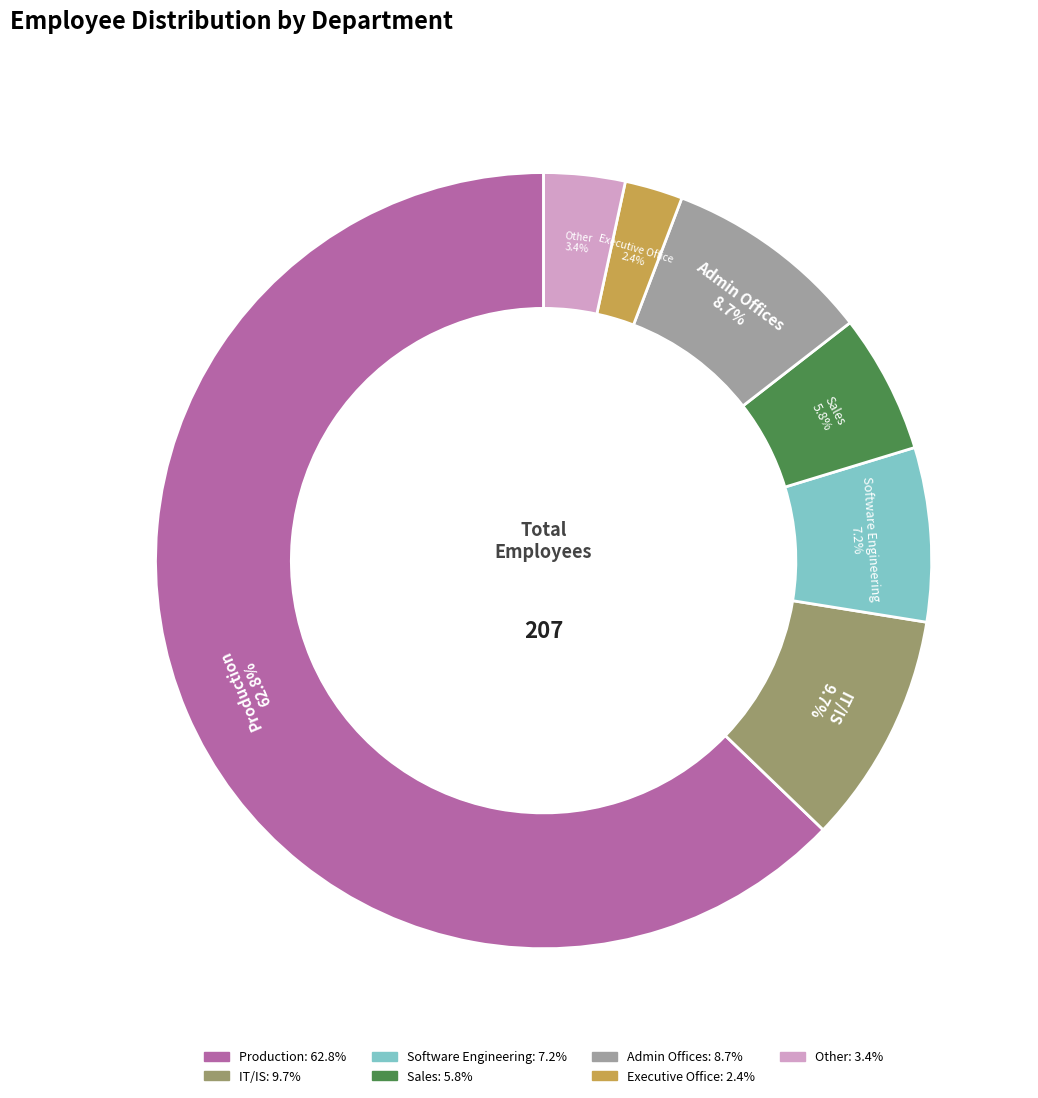

Count the number of slices in the pie.

7